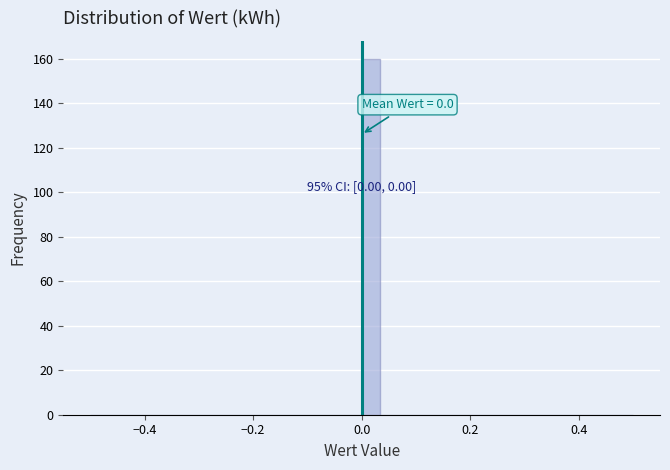

Around what value on the x-axis is the tallest bar? Give the approximate position of its centre, as read against the axis.

0.02